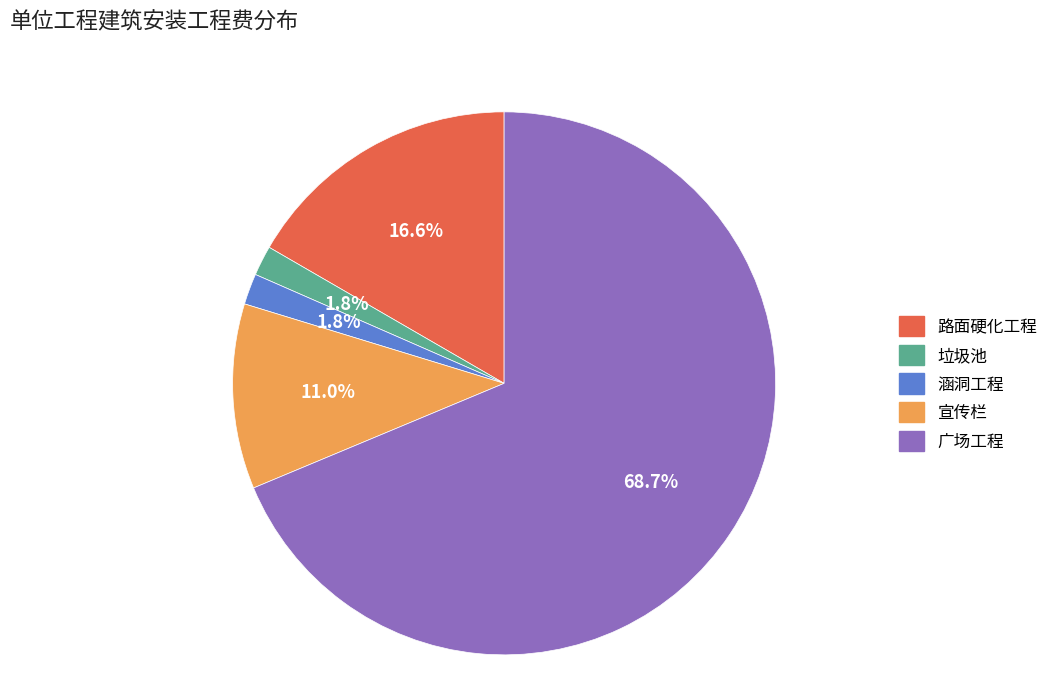

Which category has the biggest portion of the pie?

广场工程